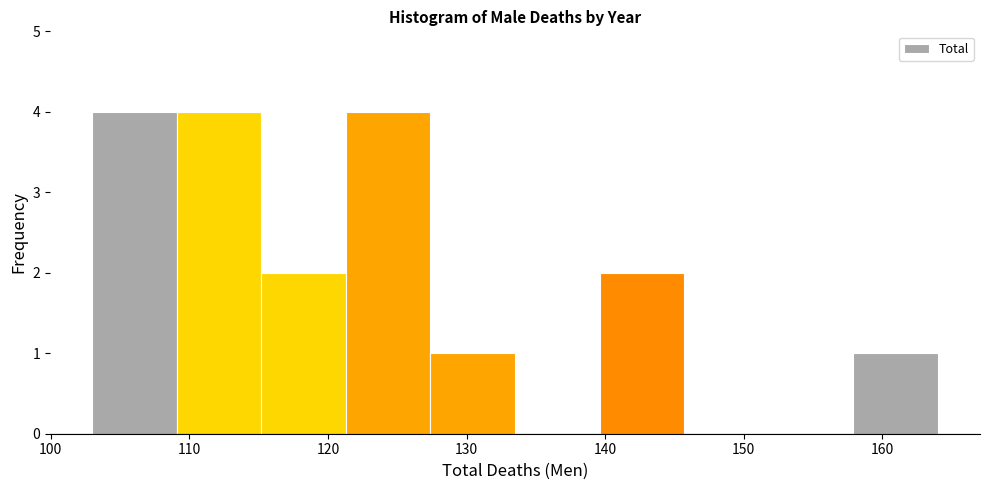

Reading left to right, list every bar in this chart as the range it spans on the x-axis followed by its height. Neither the bar edges nor the heights are printed on the chart, so give them approximately, as read against the axes.

103.0 to 109.1: 4
109.1 to 115.2: 4
115.2 to 121.3: 2
121.3 to 127.4: 4
127.4 to 133.5: 1
133.5 to 139.6: 0
139.6 to 145.7: 2
145.7 to 151.8: 0
151.8 to 157.9: 0
157.9 to 164.0: 1